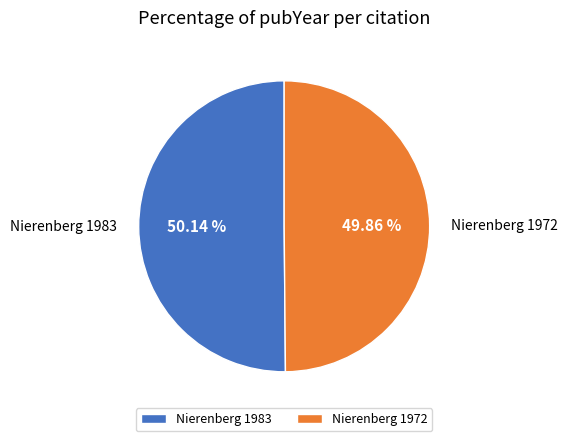

How many segments does this pie chart have?

2